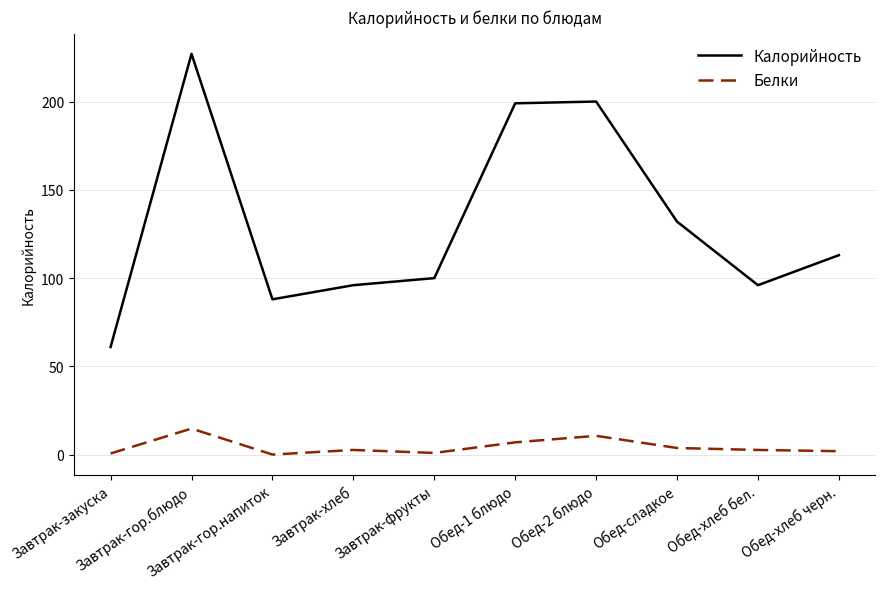

Which series has the widest spread of values?

Калорийность